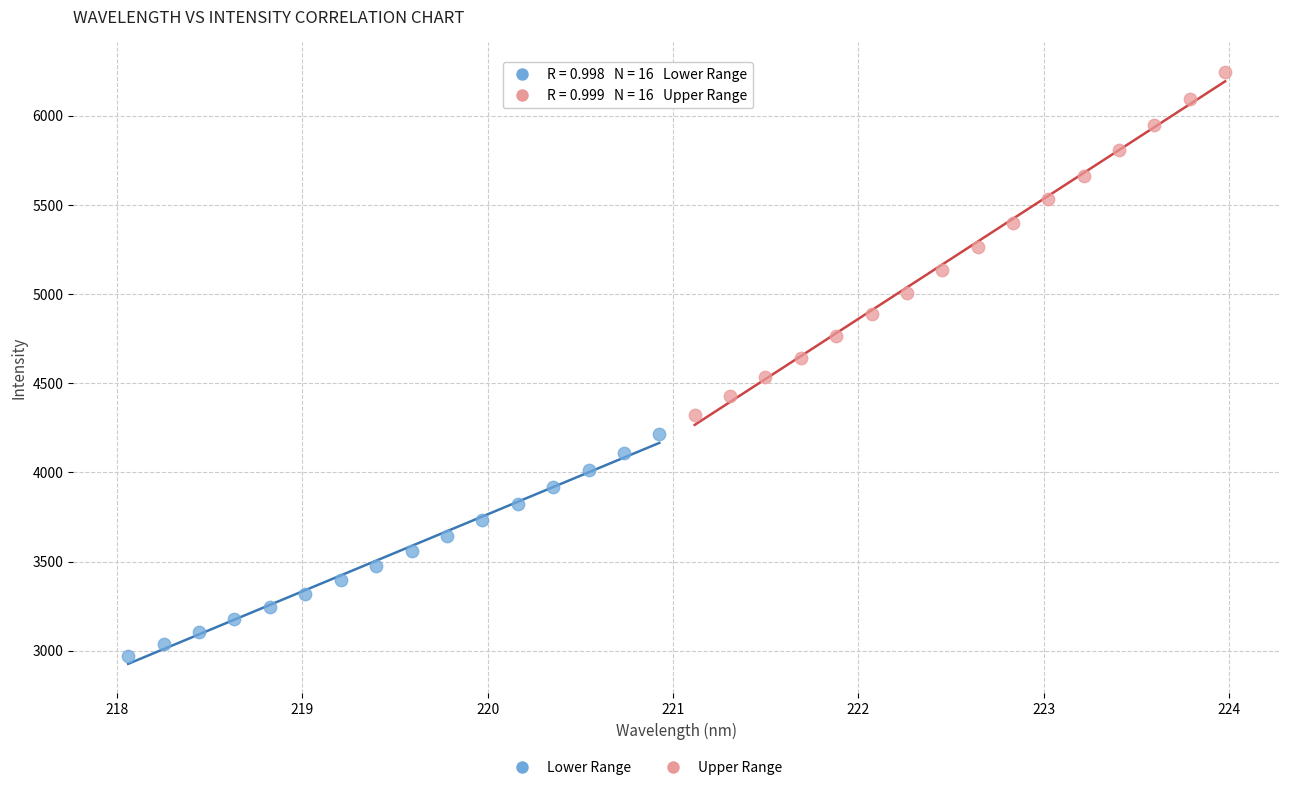

Which series reaches the minimum Y coordinate?

Lower Range